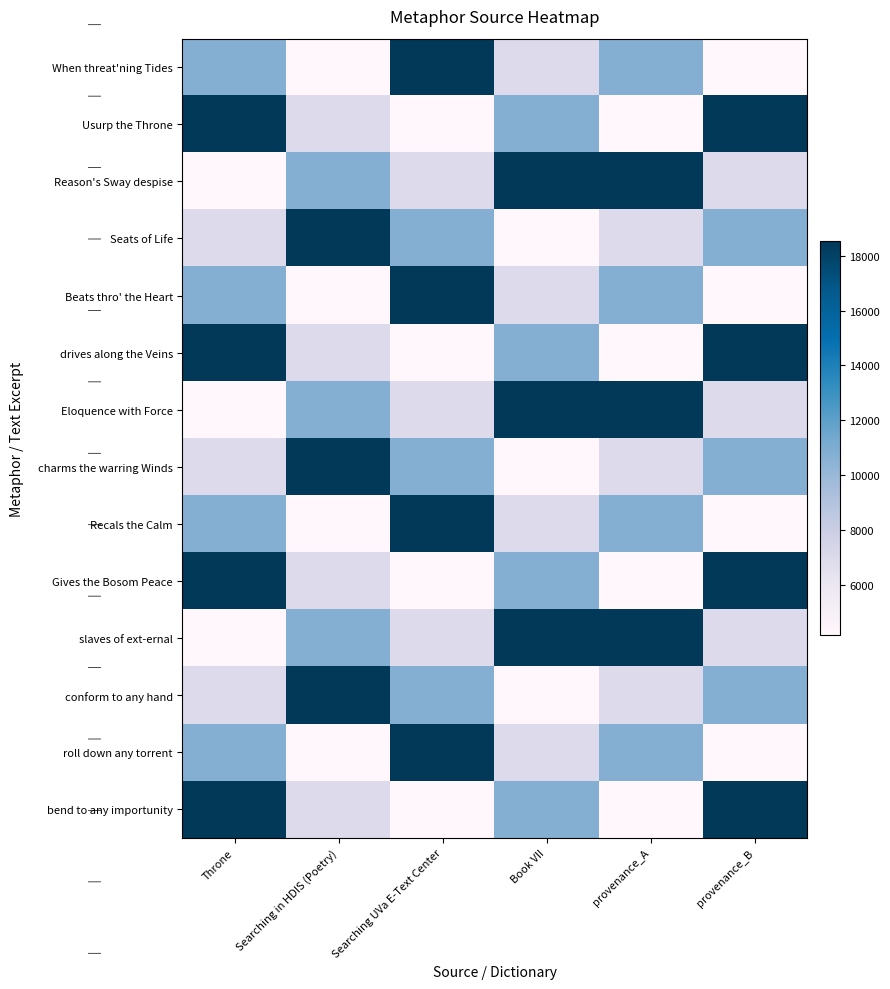

What is the maximum value shown in the chart?

1.0